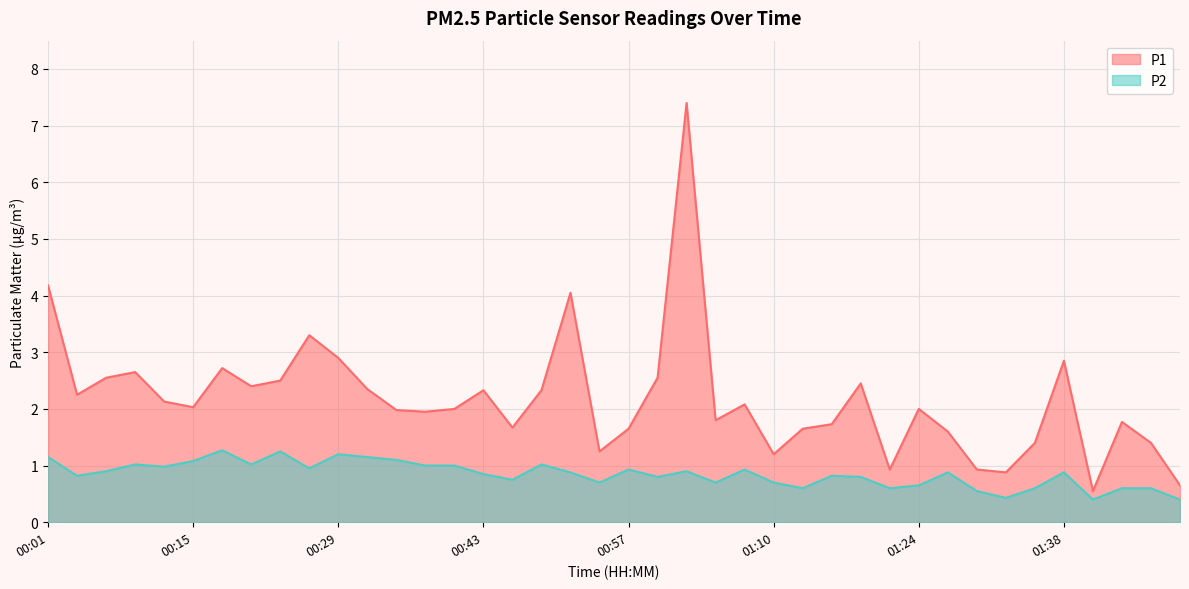

True or false: P2 and P1 intersect in this chart.

False